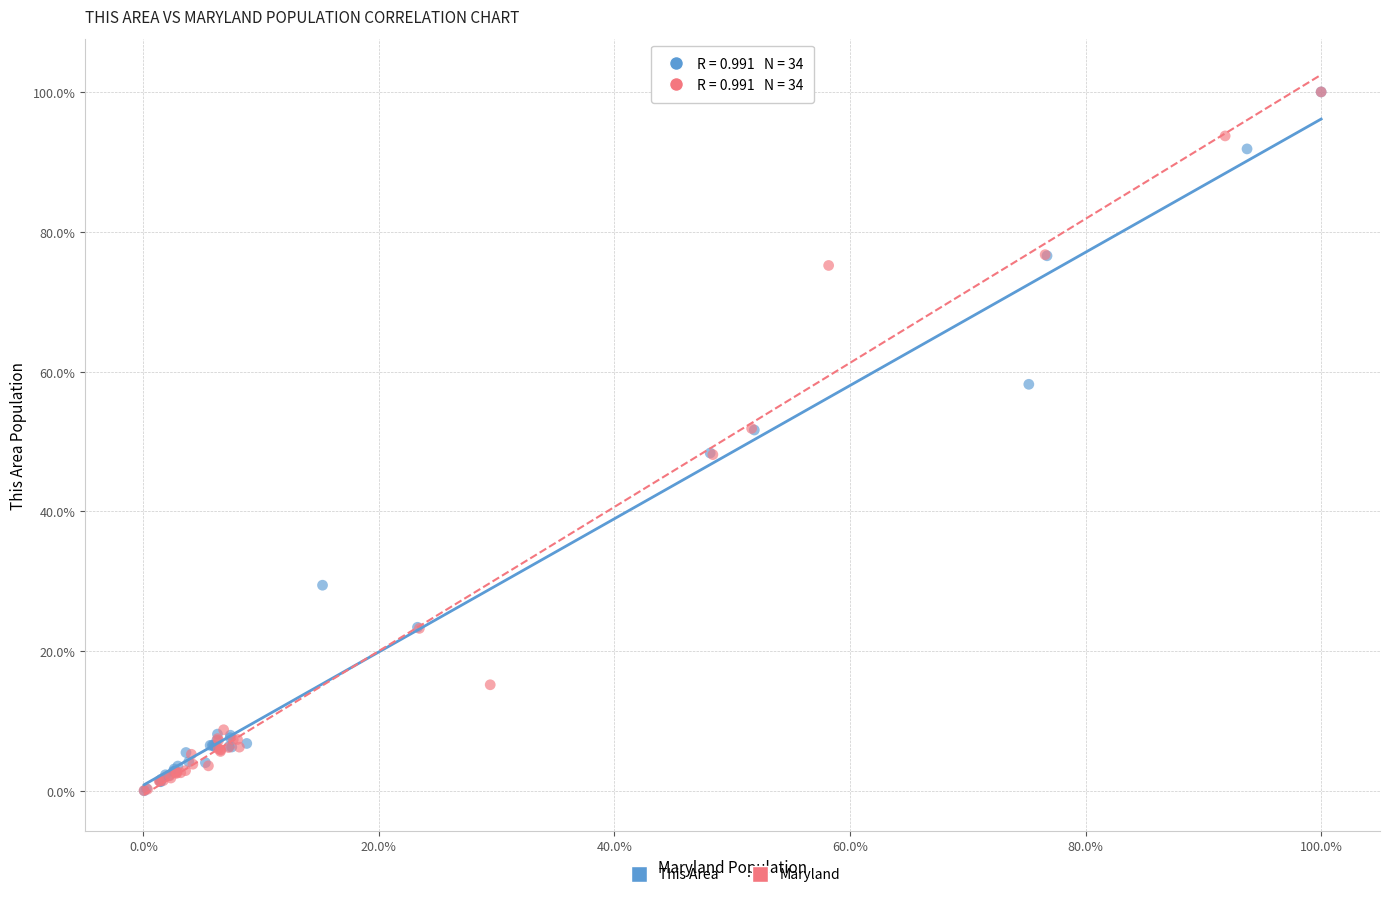

What are all the series names shown in the legend?

This Area, Maryland